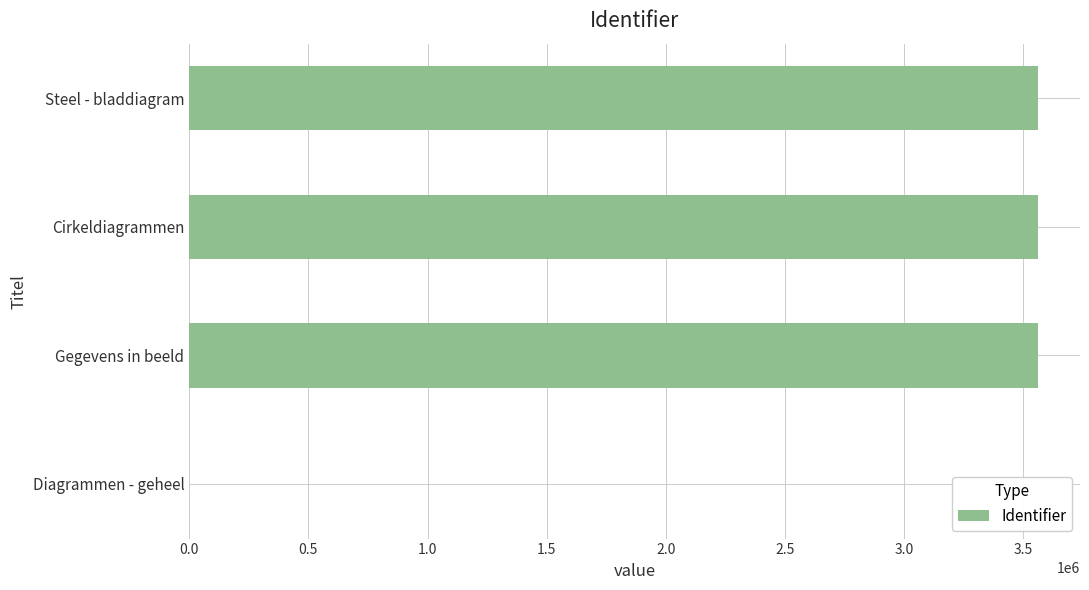

What is the greatest value displayed?

3561141